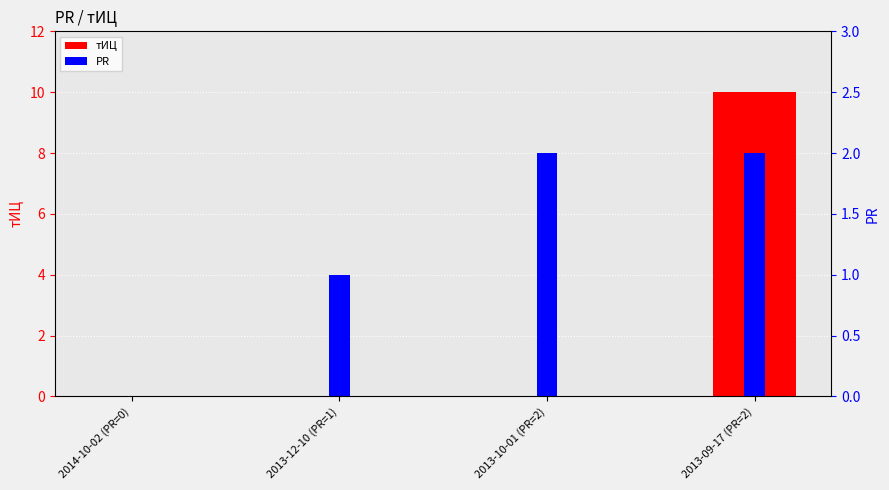

Which series has the largest total across all categories?

тИЦ